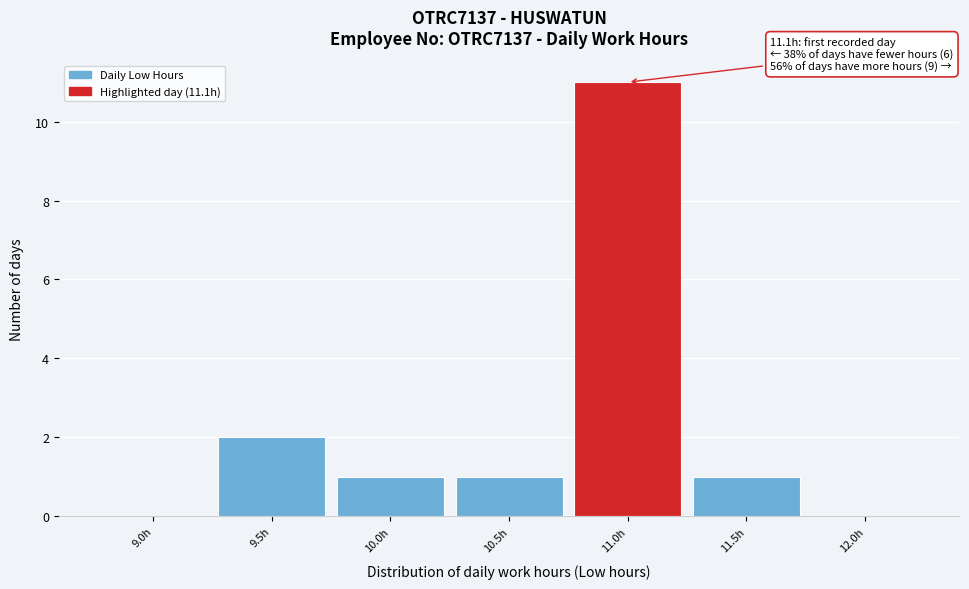

Reading left to right, what are all the values shown in this chart?

9.0h=0	9.5h=2	10.0h=1	10.5h=1	11.0h=11	11.5h=1	12.0h=0